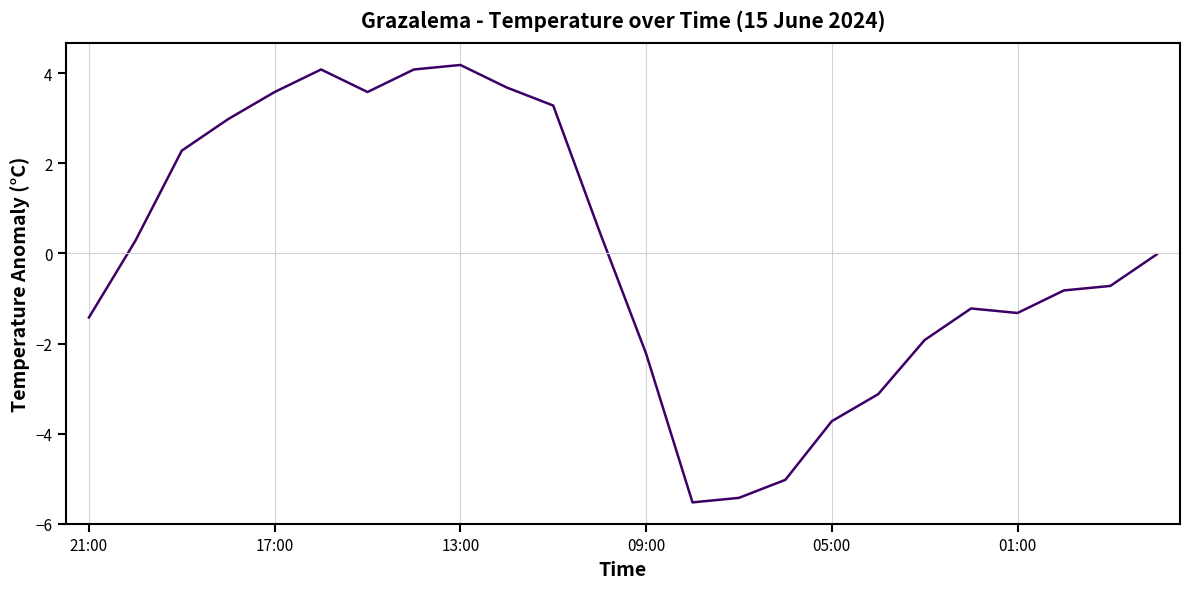

What is the difference between the maximum and minimum values?

9.7